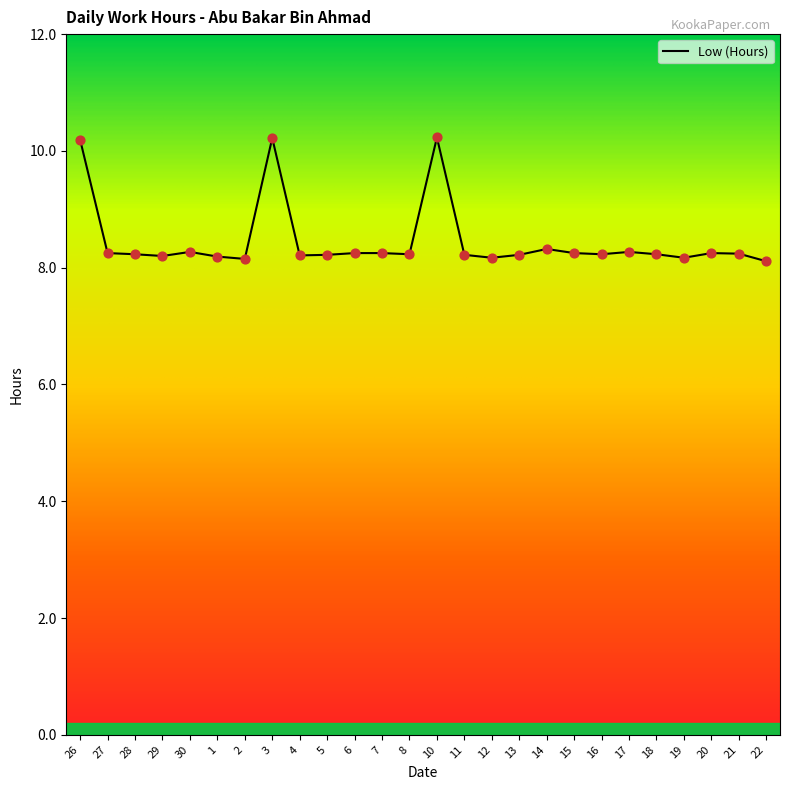

What is the ratio of the value at 29 to the value at 10?

0.8